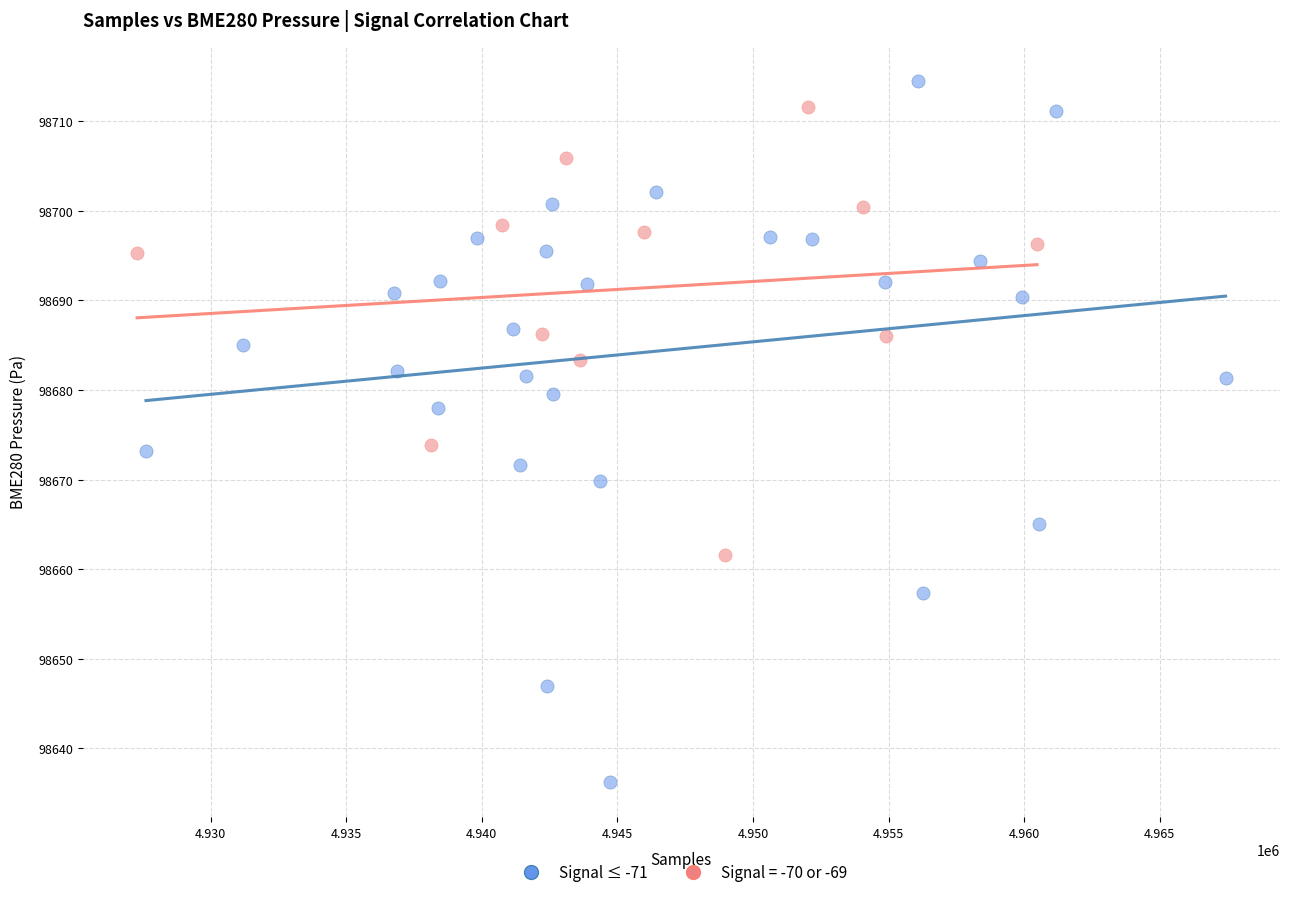

Which series has the widest spread of Y values?

Signal ≤ -71